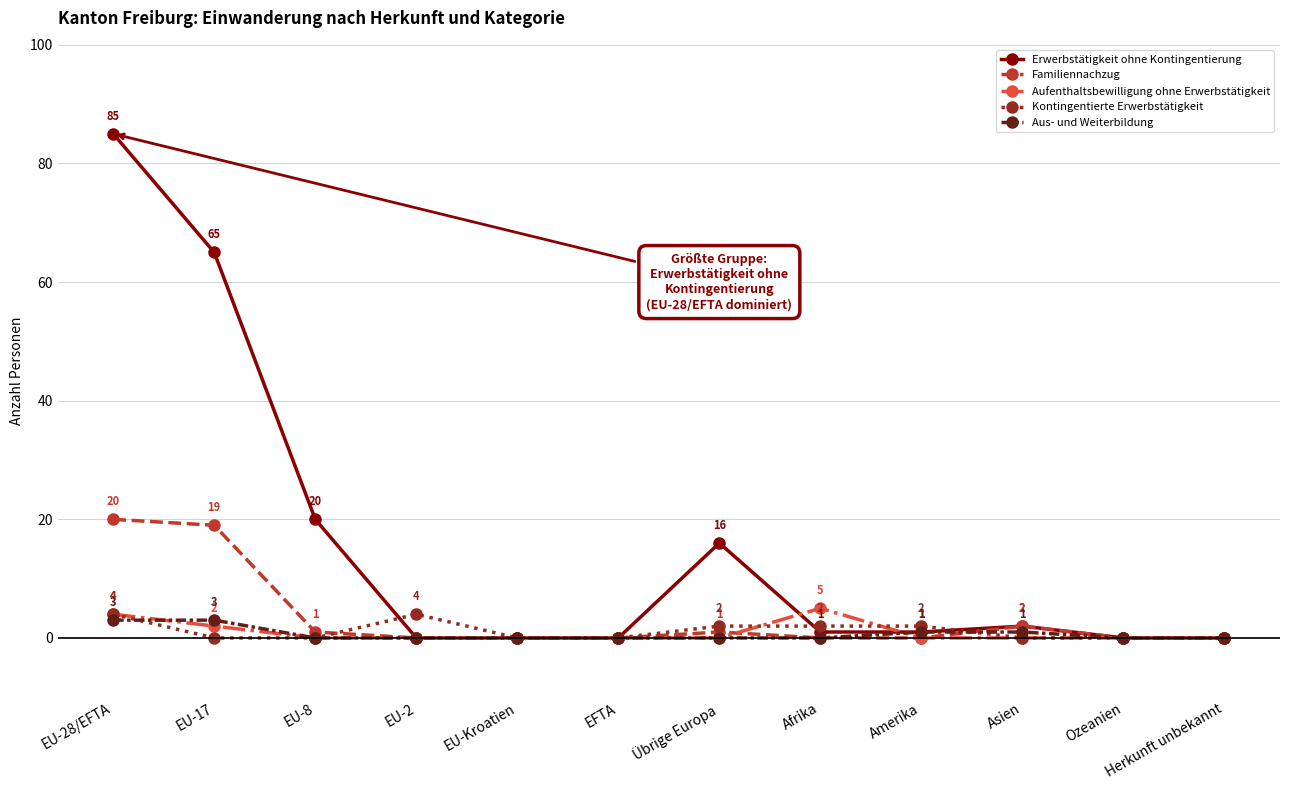

How many series are shown in this chart?

5